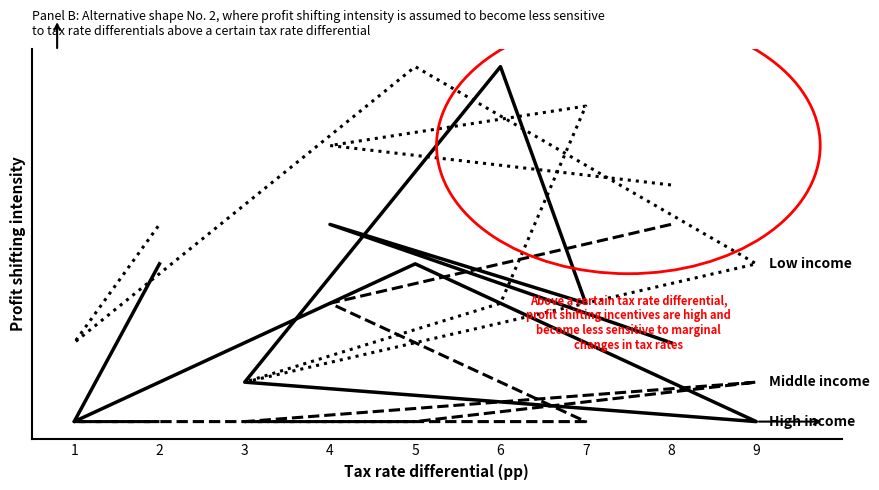

What is the spread (max minus min) of values at 6?

9